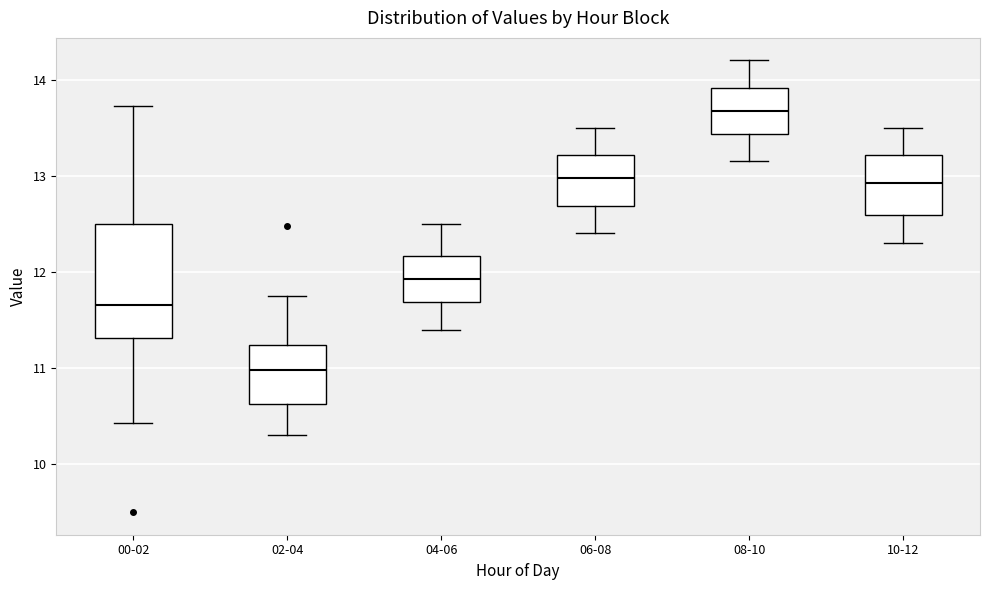

Where is the upper edge of the box for 04-06 on the y-axis? The values are not printed on the chart, so give them approximately, as read against the axis.

12.2